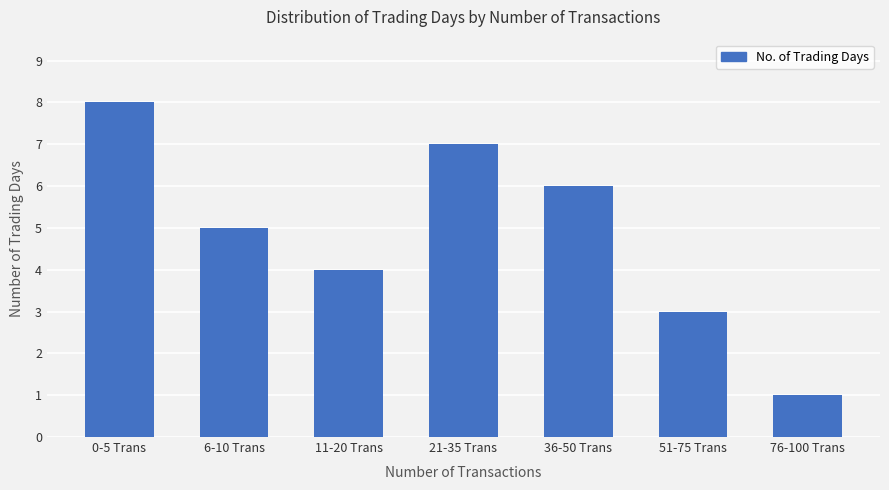

Which category has the lowest value across all series?

76-100 Trans